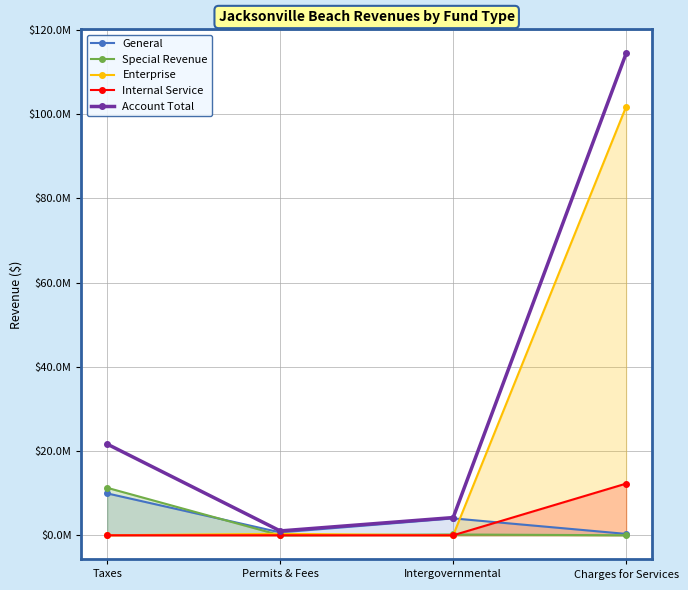

At which label does Enterprise first exceed 348254?

Charges for Services